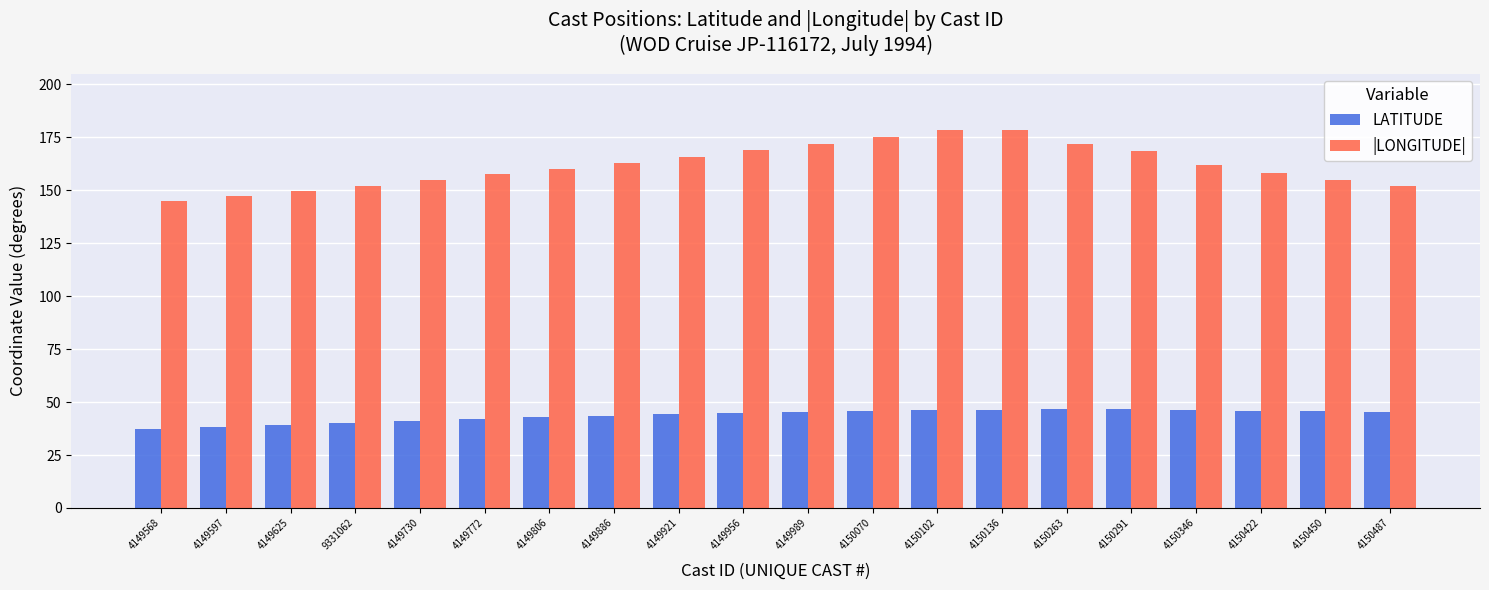

At how many categories does at least one series exceed 70?

20